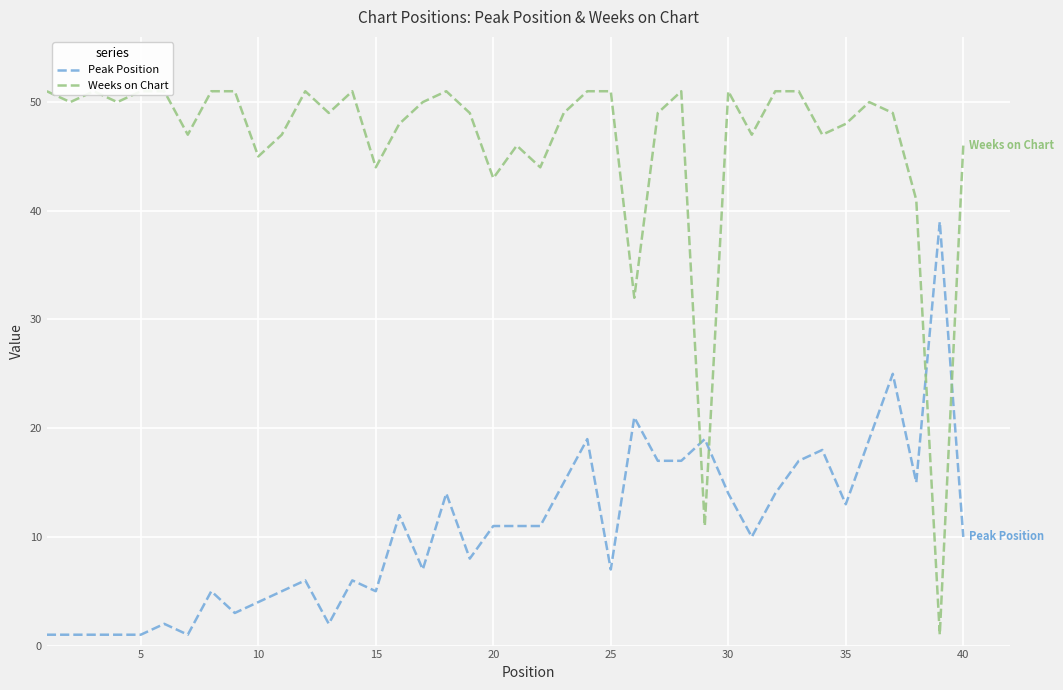

Which series has the largest total across all categories?

Weeks on Chart